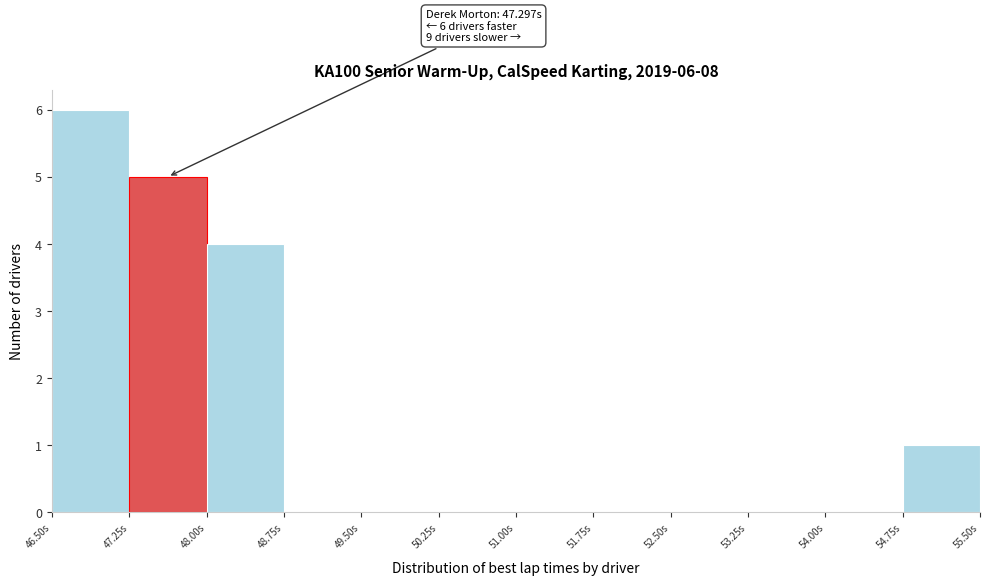

Which range on the x-axis has the tallest bar?

46.50 to 47.25